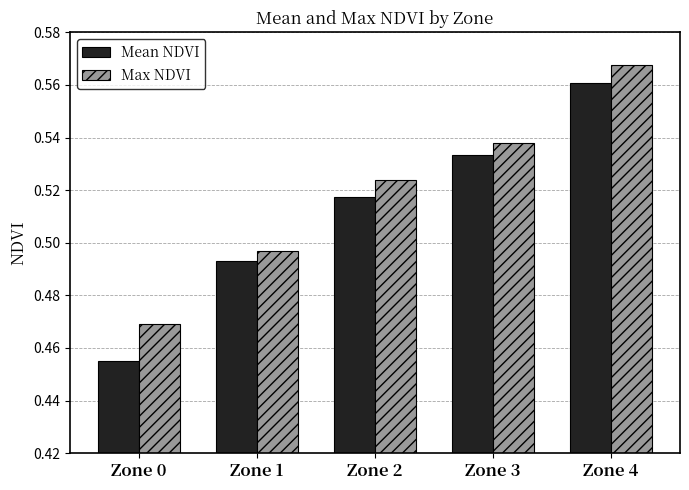

List the labels in order of Max NDVI value, smallest first.

Zone 0, Zone 1, Zone 2, Zone 3, Zone 4